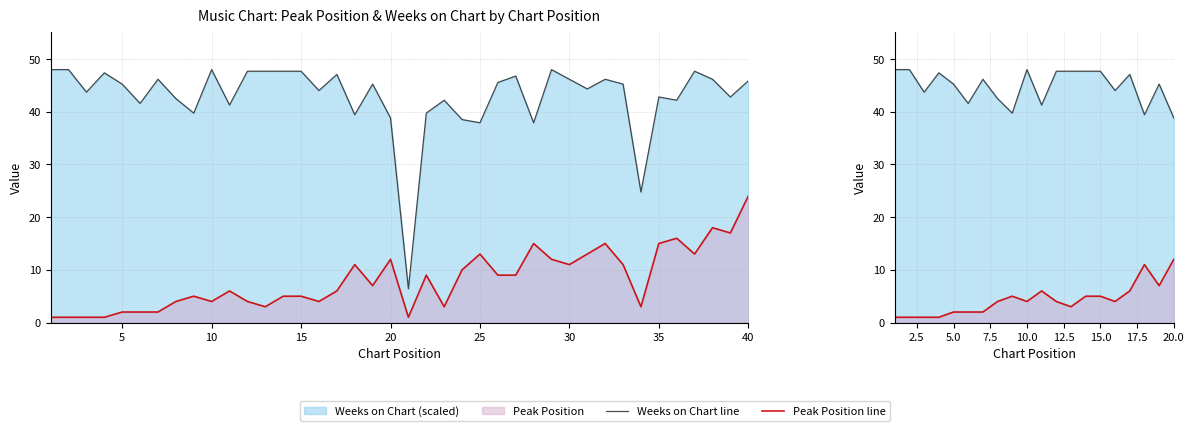

True or false: Weeks on Chart line and Peak Position line cross at least once.

False